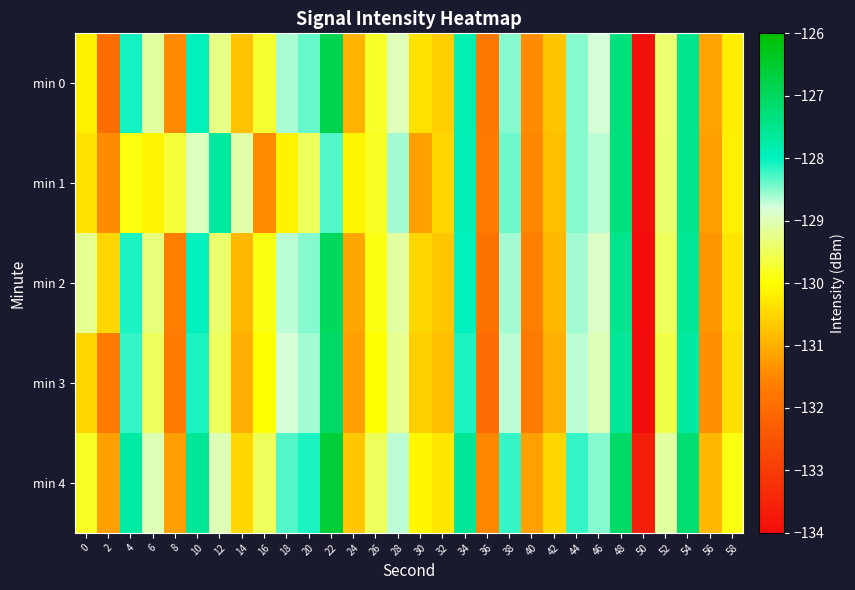

What is the spread (max minus min) of values at 10?

1.3